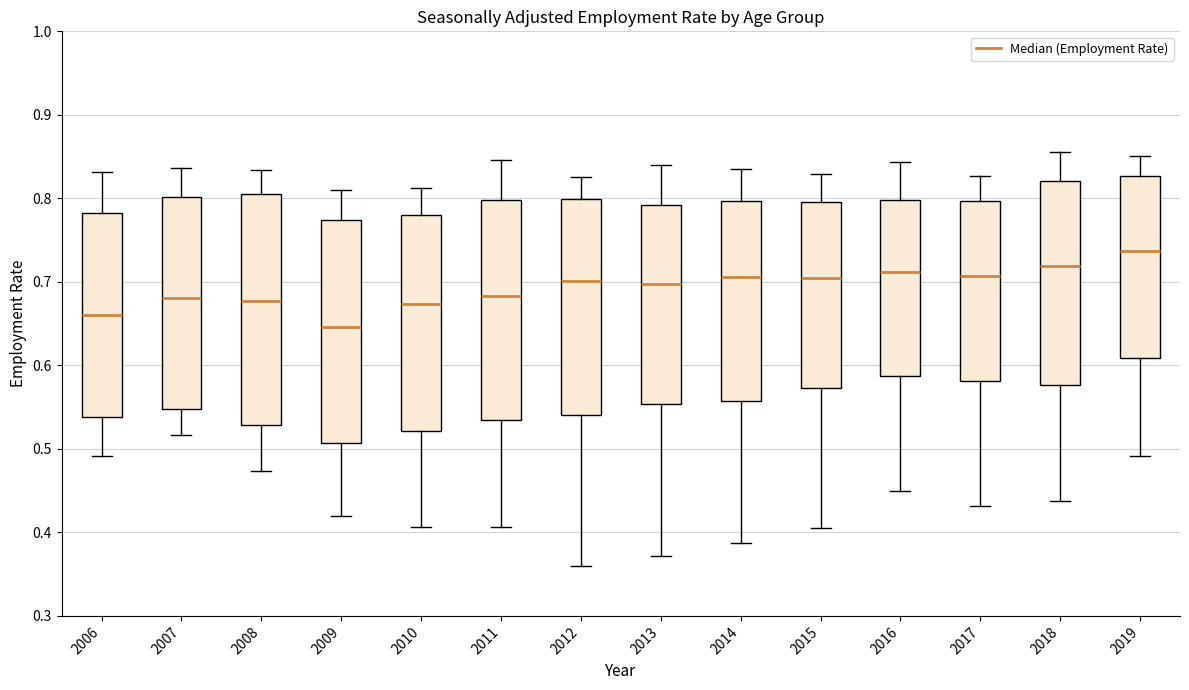

Reading left to right, read every box against the y-axis: the position of its median line, the range the box covers, and the ends of its whiskers. The values are not printed on the chart, so give them approximately, as read against the axis.

2006: median 0.66, box 0.54 to 0.78, whiskers 0.49 to 0.83
2007: median 0.68, box 0.55 to 0.80, whiskers 0.52 to 0.84
2008: median 0.68, box 0.53 to 0.81, whiskers 0.47 to 0.83
2009: median 0.65, box 0.51 to 0.77, whiskers 0.42 to 0.81
2010: median 0.67, box 0.52 to 0.78, whiskers 0.41 to 0.81
2011: median 0.68, box 0.54 to 0.80, whiskers 0.41 to 0.85
2012: median 0.70, box 0.54 to 0.80, whiskers 0.36 to 0.83
2013: median 0.70, box 0.55 to 0.79, whiskers 0.37 to 0.84
2014: median 0.71, box 0.56 to 0.80, whiskers 0.39 to 0.84
2015: median 0.71, box 0.57 to 0.80, whiskers 0.41 to 0.83
2016: median 0.71, box 0.59 to 0.80, whiskers 0.45 to 0.84
2017: median 0.71, box 0.58 to 0.80, whiskers 0.43 to 0.83
2018: median 0.72, box 0.58 to 0.82, whiskers 0.44 to 0.86
2019: median 0.74, box 0.61 to 0.83, whiskers 0.49 to 0.85